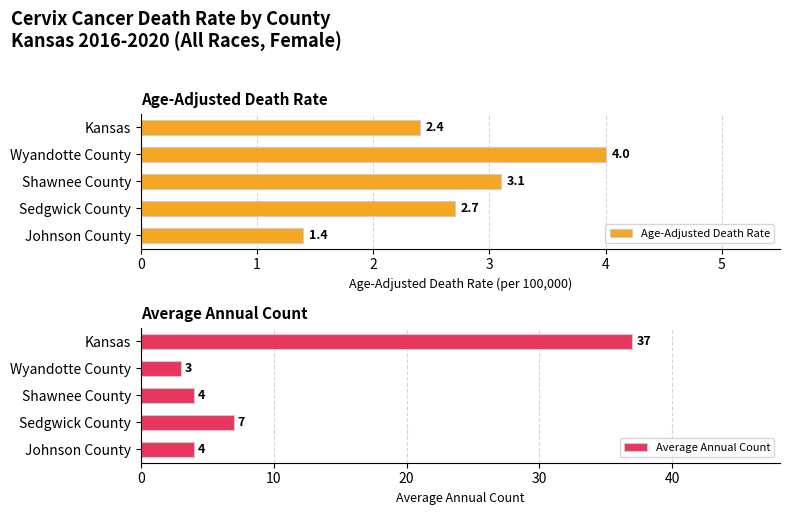

Reading left to right, list all the values displayed in this chart.

Age-Adjusted Death Rate: 2.4	4.0	3.1	2.7	1.4
Average Annual Count: 37.0	3.0	4.0	7.0	4.0